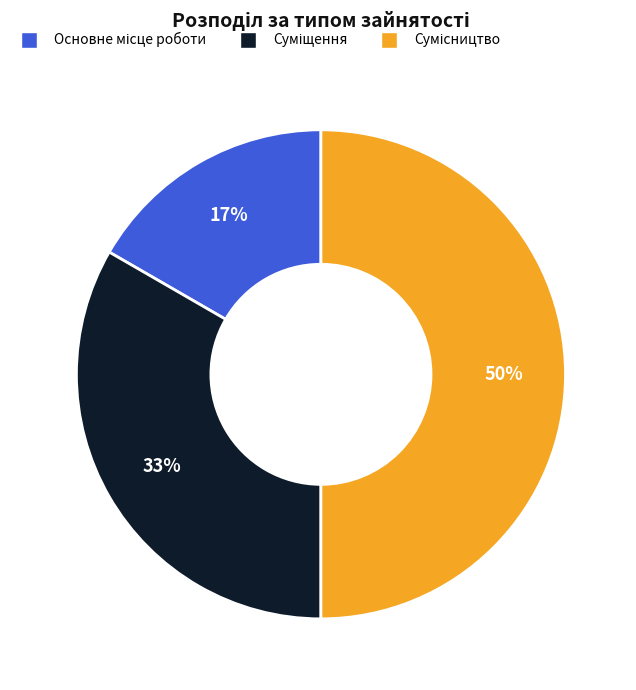

To the nearest percent, what is the difference between the largest and smallest slice percentages?

33%